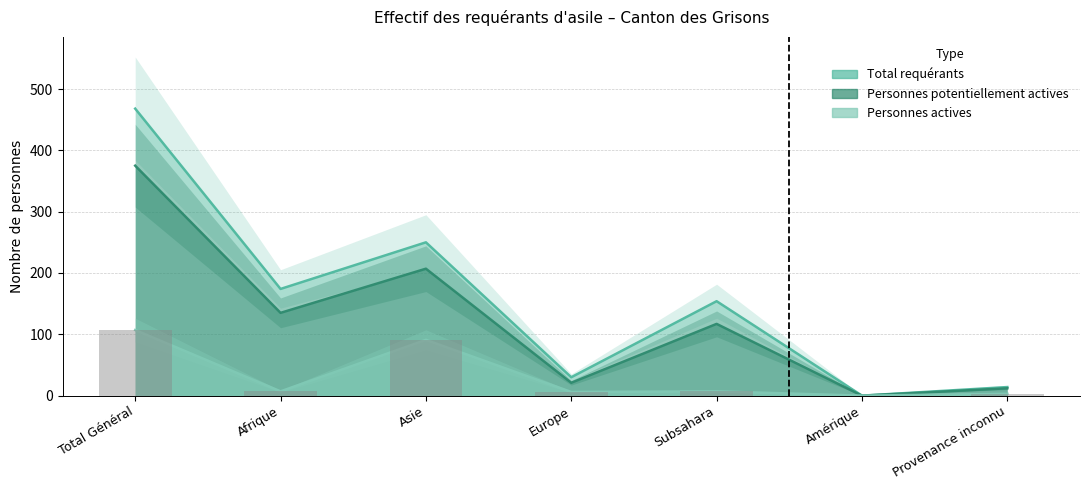

How many values in the Personnes actives series are below 7?

3